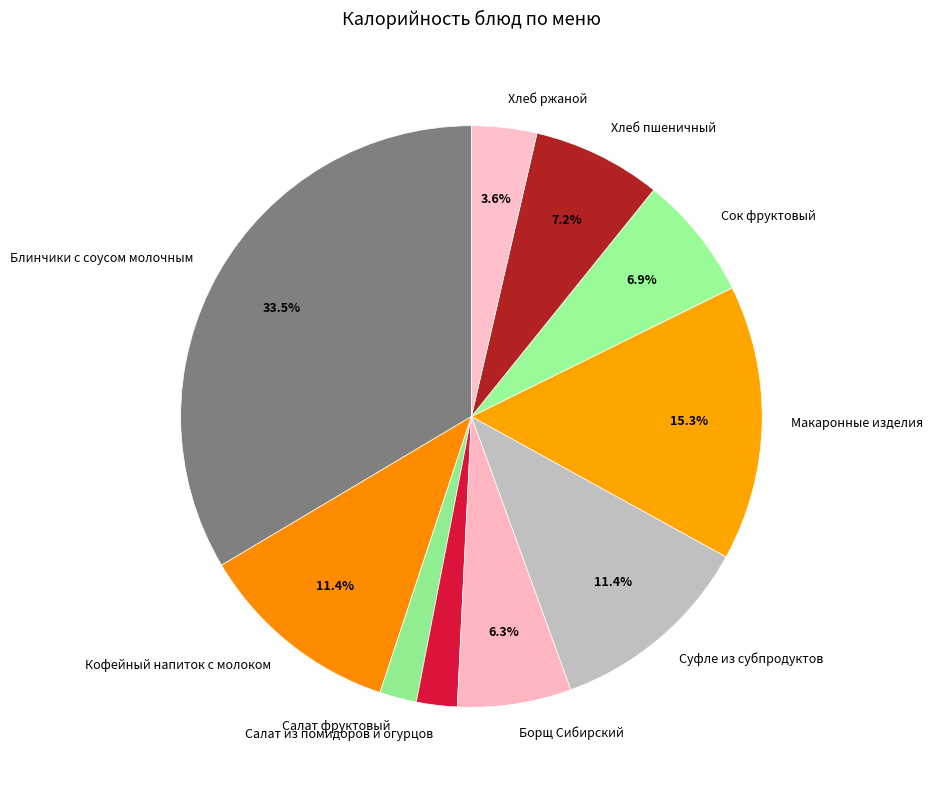

Do Сок фруктовый and Салат из помидоров и огурцов together represent more than half of the pie?

No